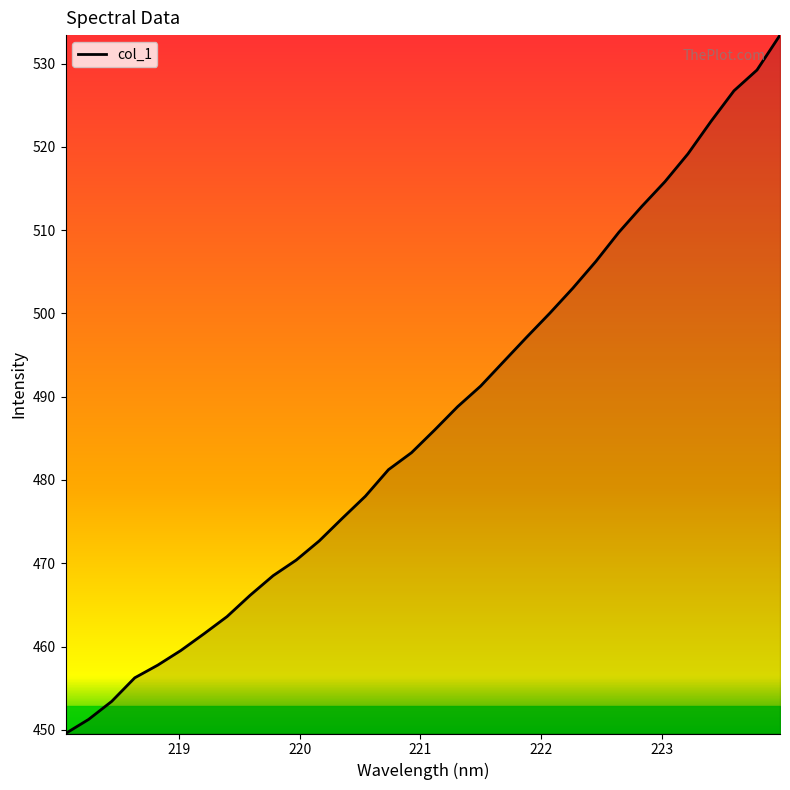

What is the smallest value displayed?

449.6